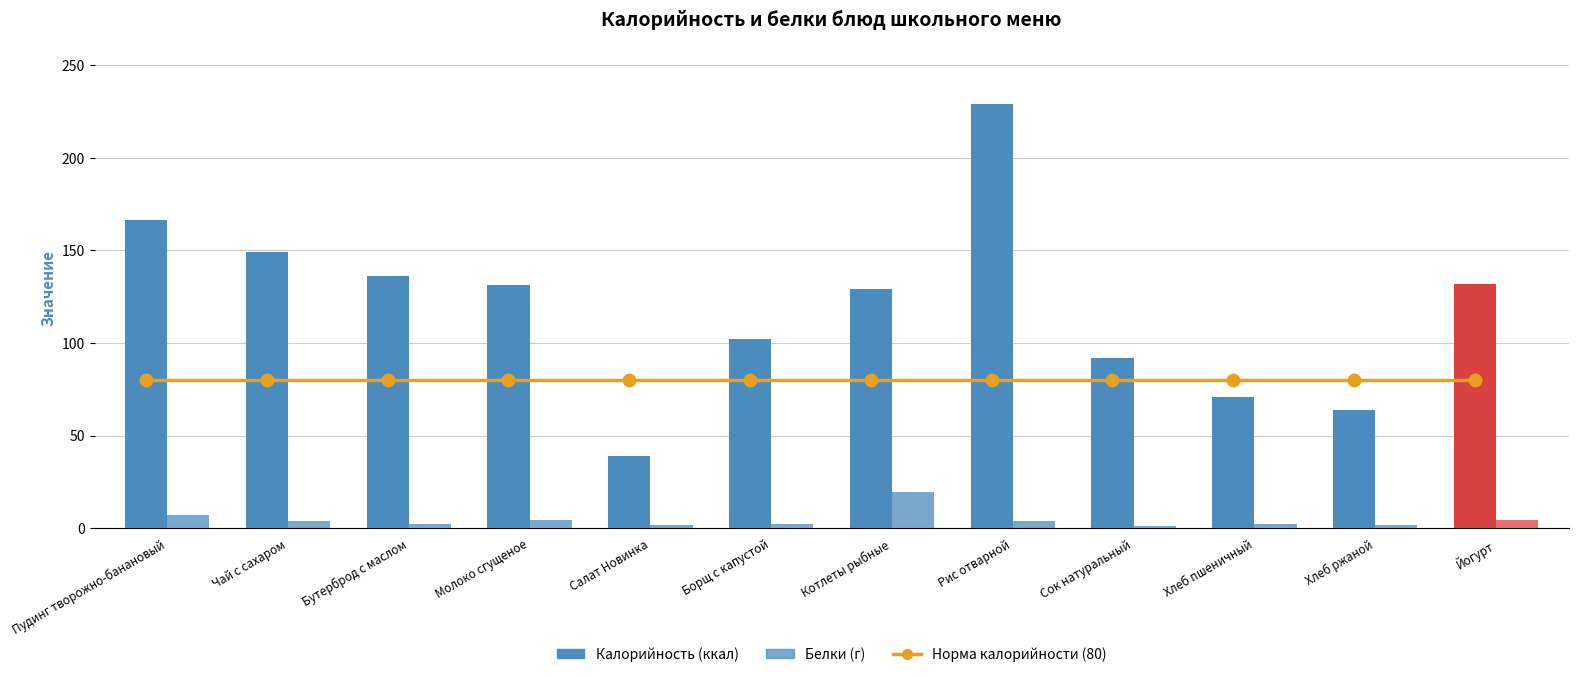

At which category is the sum across all series the highest?

Рис отварной